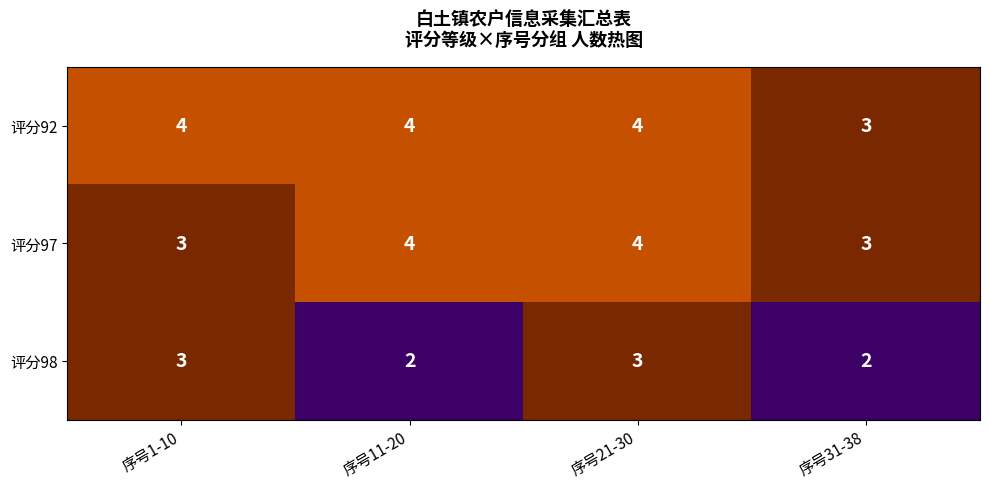

What is the sum of all 评分92 values?

15